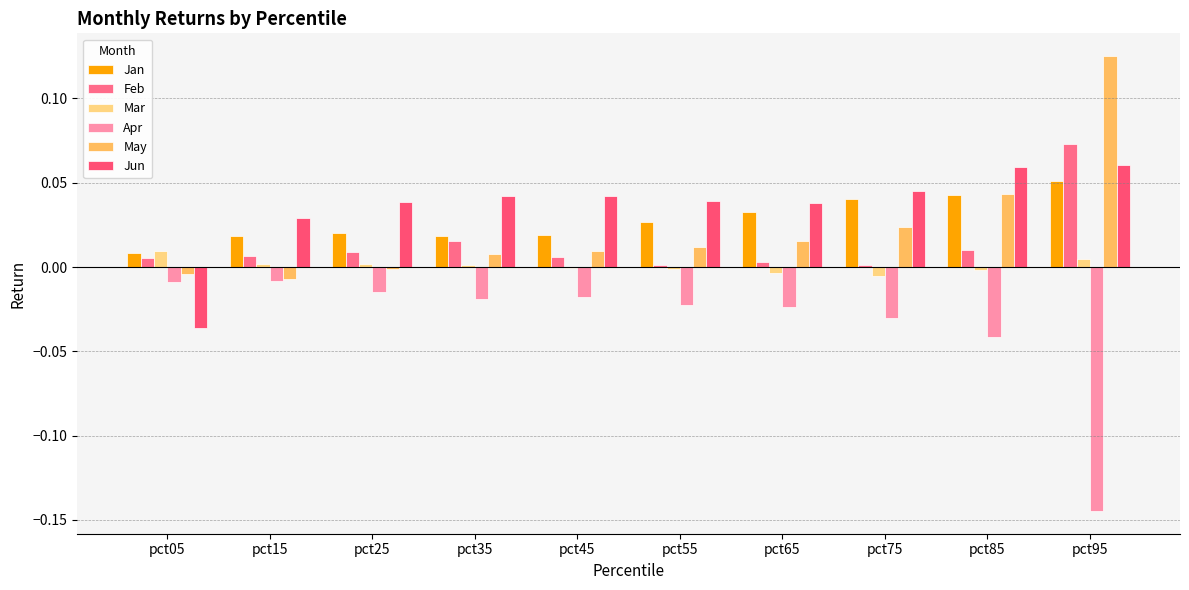

Are the bars grouped side by side (vs. stacked)?

Yes